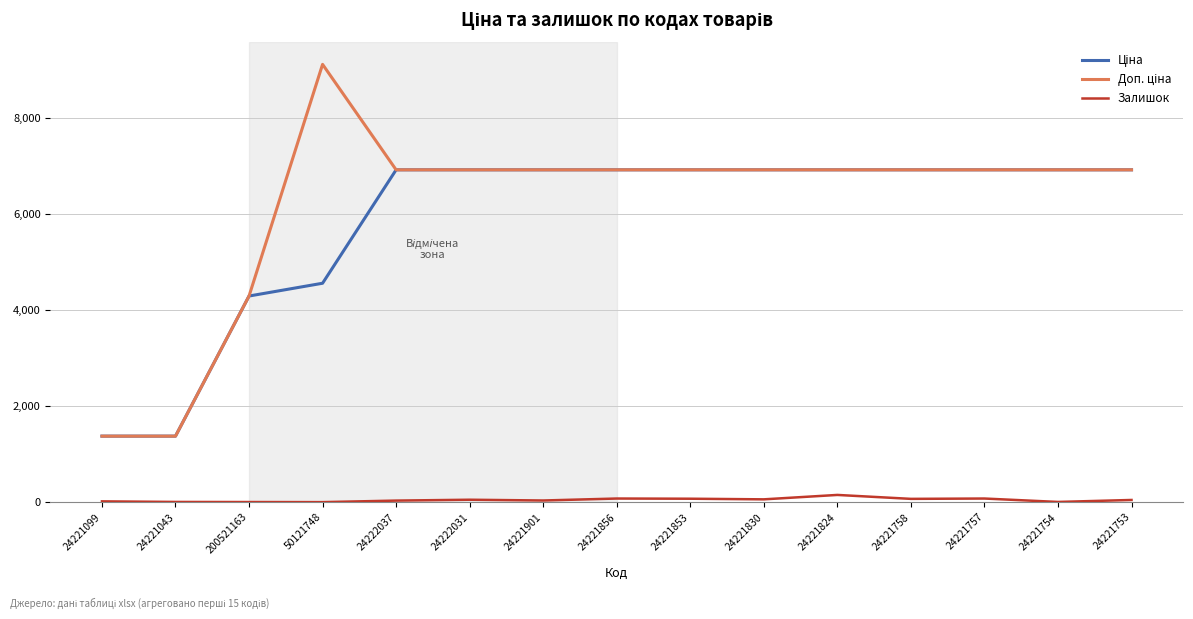

What is the difference between the highest and lowest values at 50121748?

9123.7